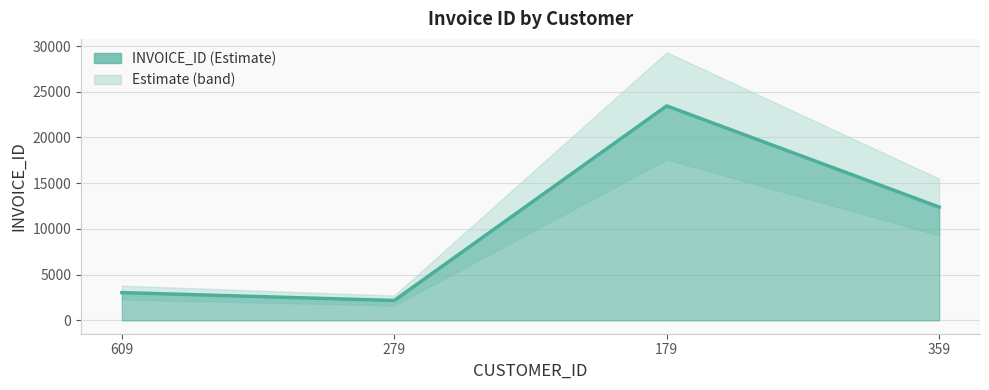

Between 179 and 609, which is larger?

179